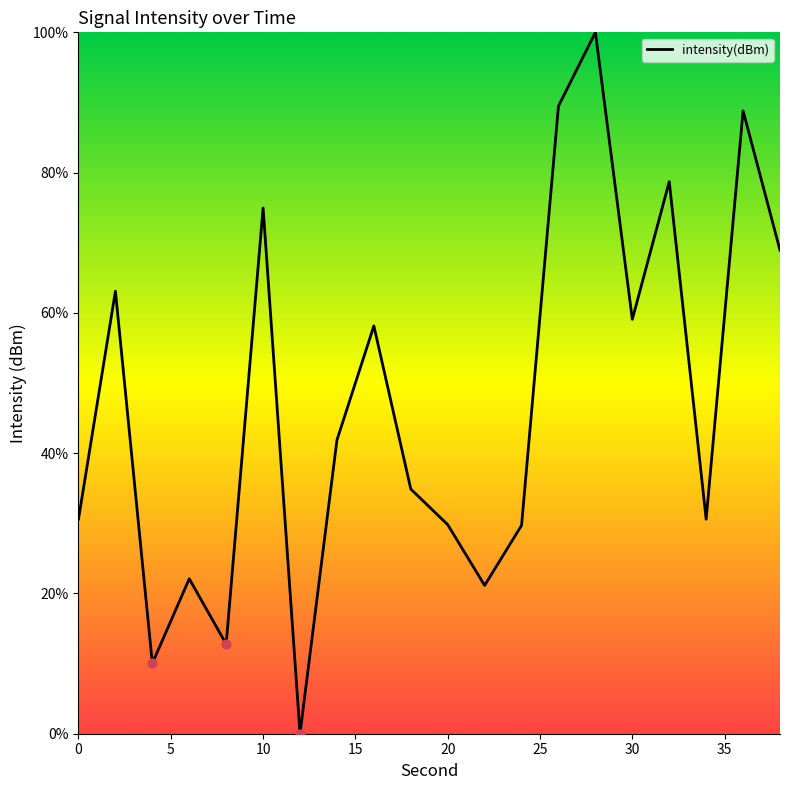

What is the difference between the maximum and minimum values?

100.0